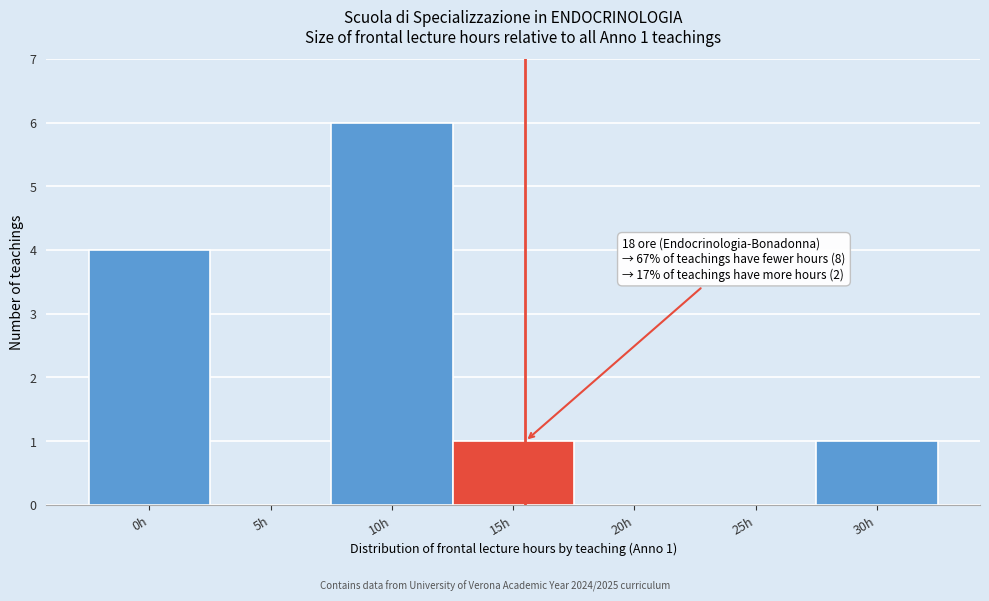

Reading right to left, transcribe all the data shown in this chart.

30h=1	25h=0	20h=0	15h=1	10h=6	5h=0	0h=4